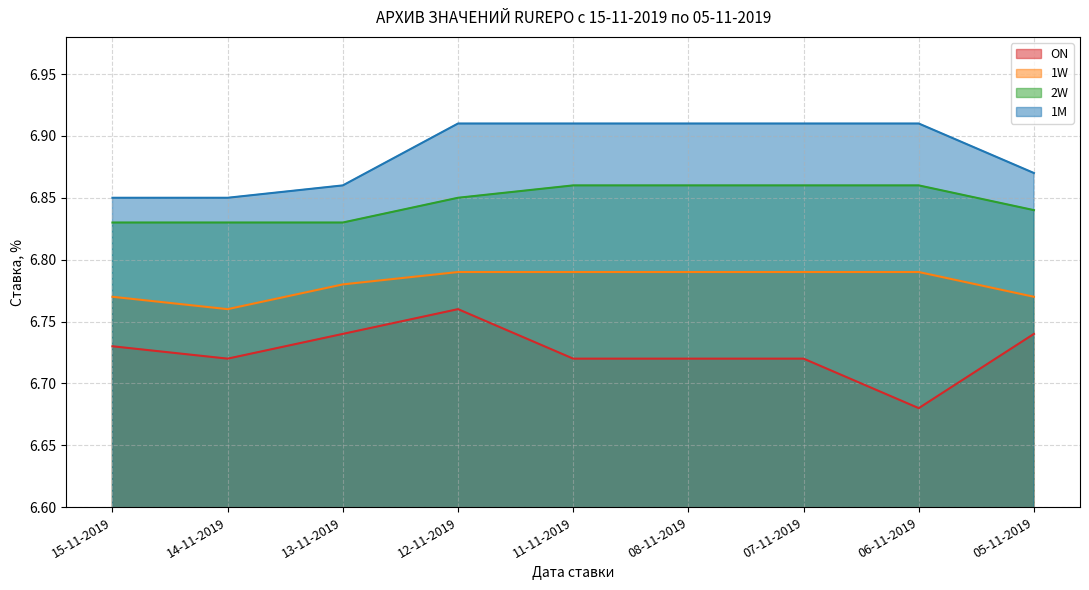

List the labels in order of 1M value, smallest first.

15-11-2019, 14-11-2019, 13-11-2019, 05-11-2019, 12-11-2019, 11-11-2019, 08-11-2019, 07-11-2019, 06-11-2019